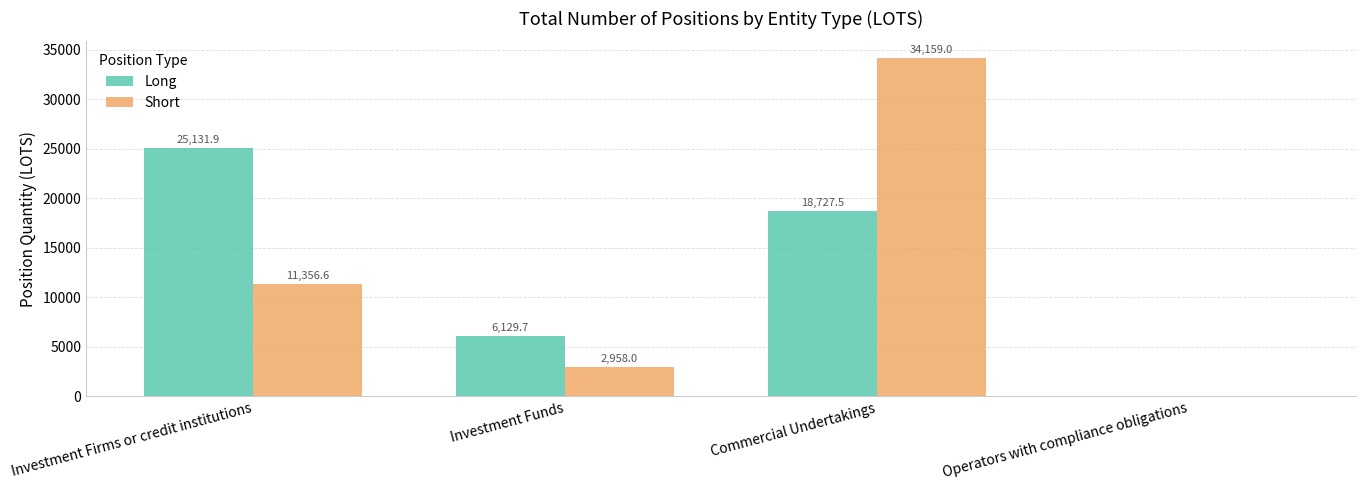

True or false: Long has a value of 6129.7 at Investment Funds.

True